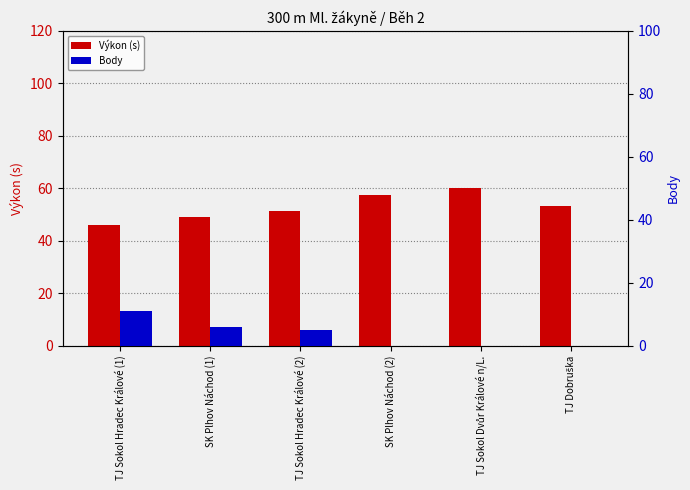

The value of Body at SK Plhov Náchod (1) is 6.0. True or false?

True